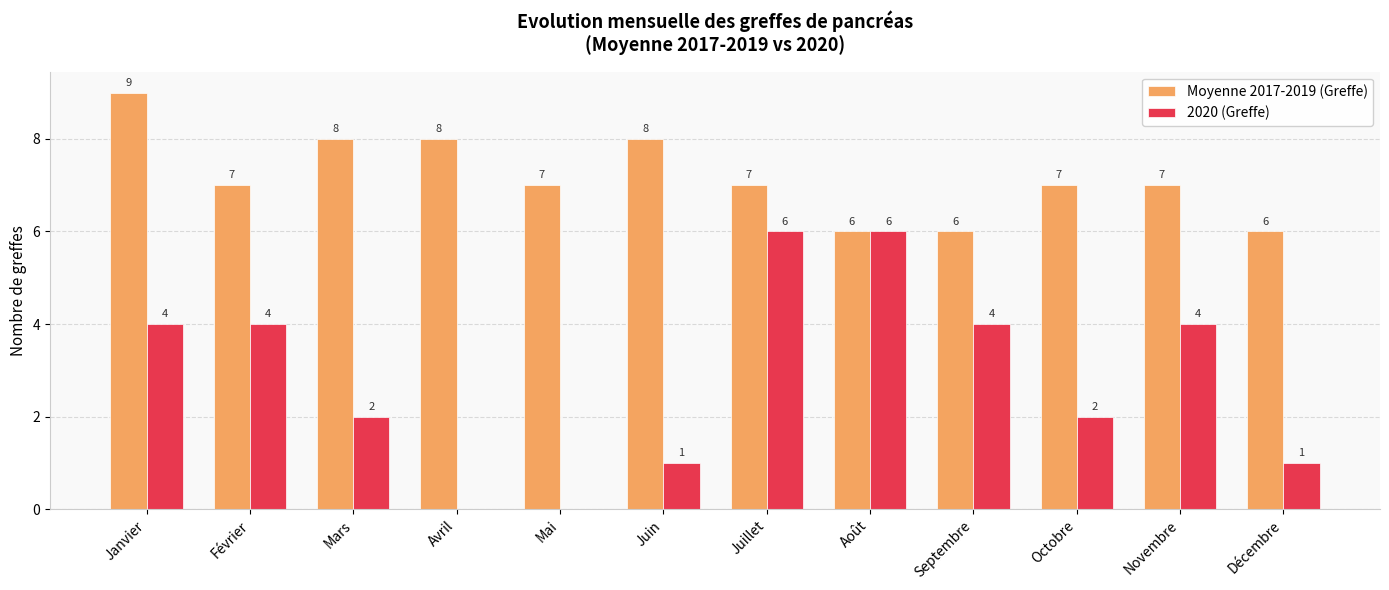

How many values in 2020 (Greffe) are above zero?

10